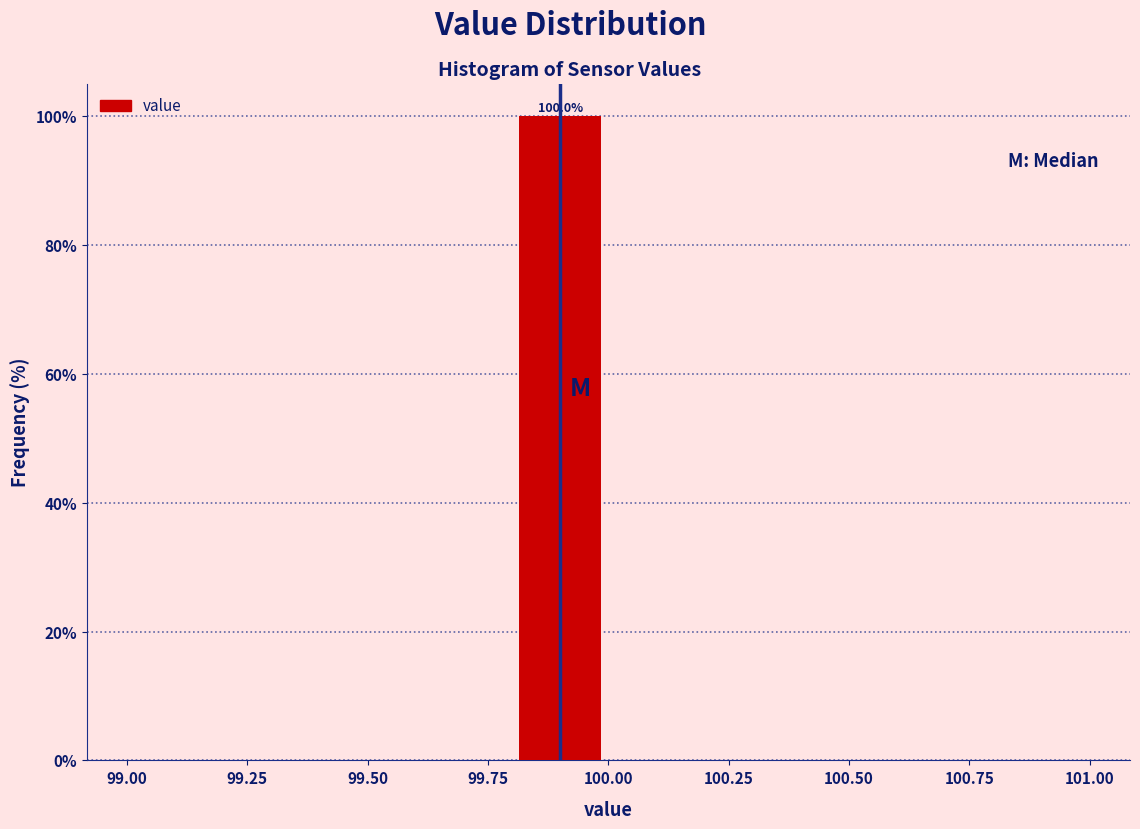

Which range on the x-axis has the tallest bar?

99.8 to 100.0